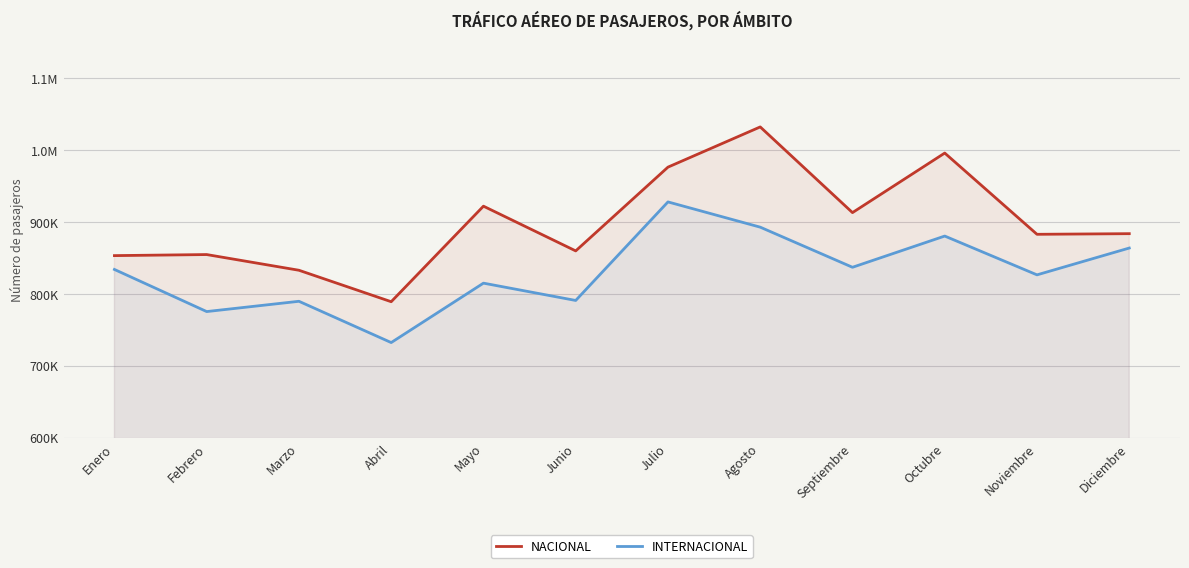

What is the difference between the second highest and second lowest values in the NACIONAL series?

162957